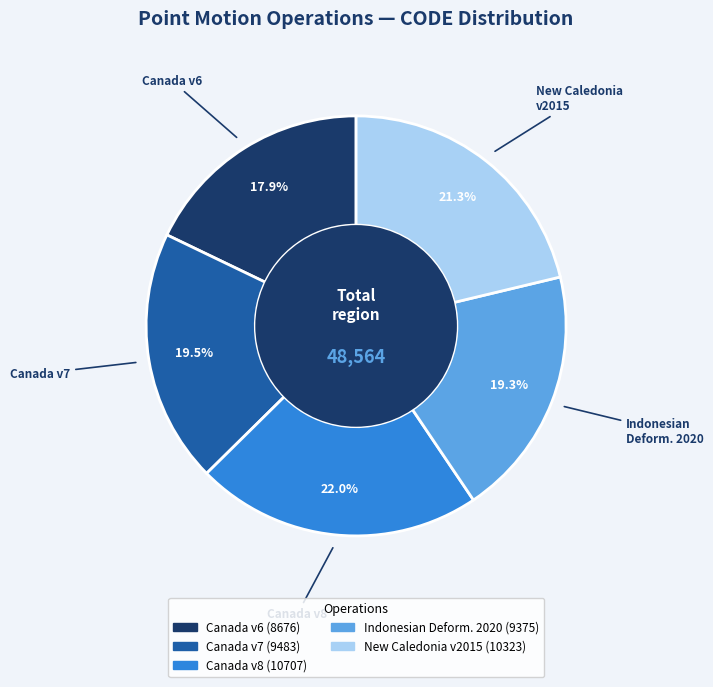

How many slices are in this pie chart?

5